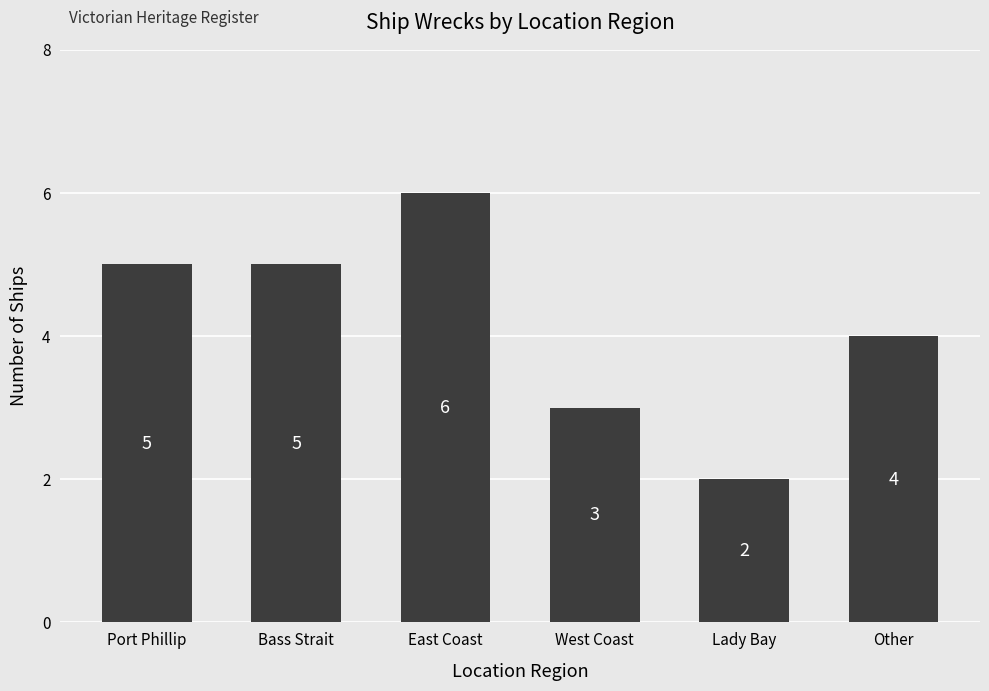

True or false: the data shows 6 at East Coast.

True